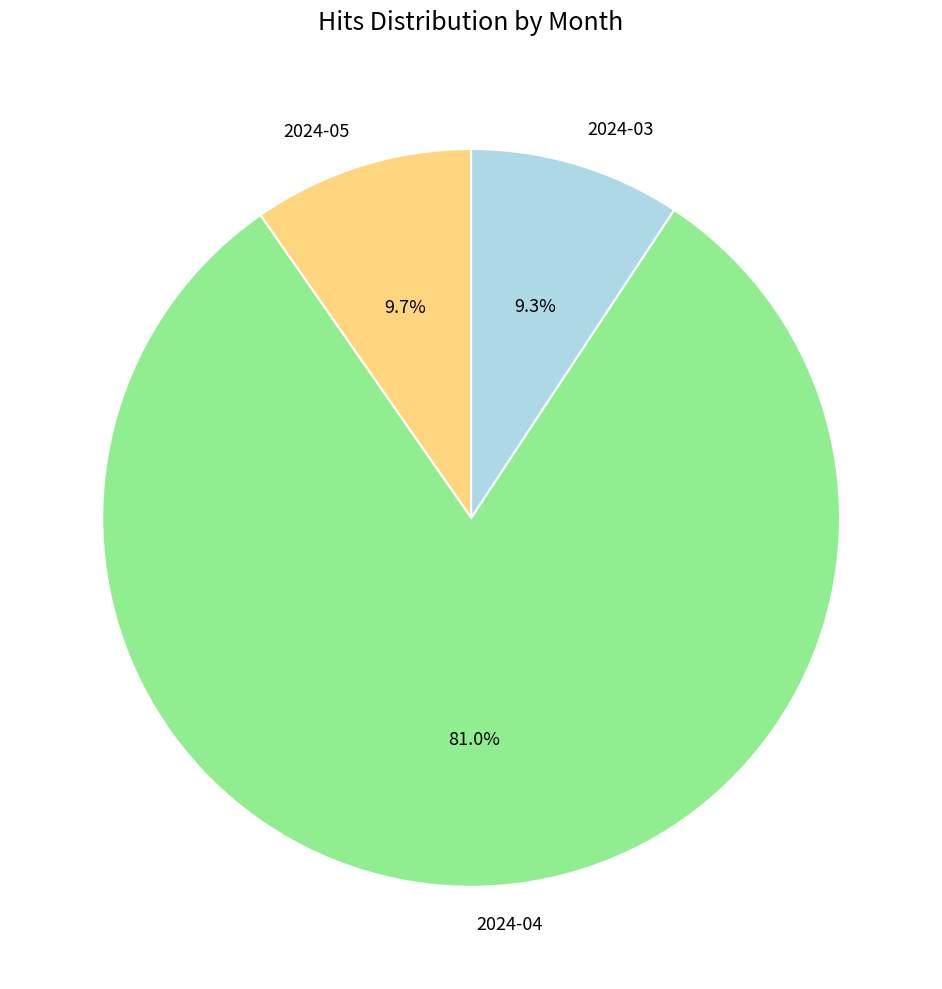

Is there a majority slice in this chart?

Yes